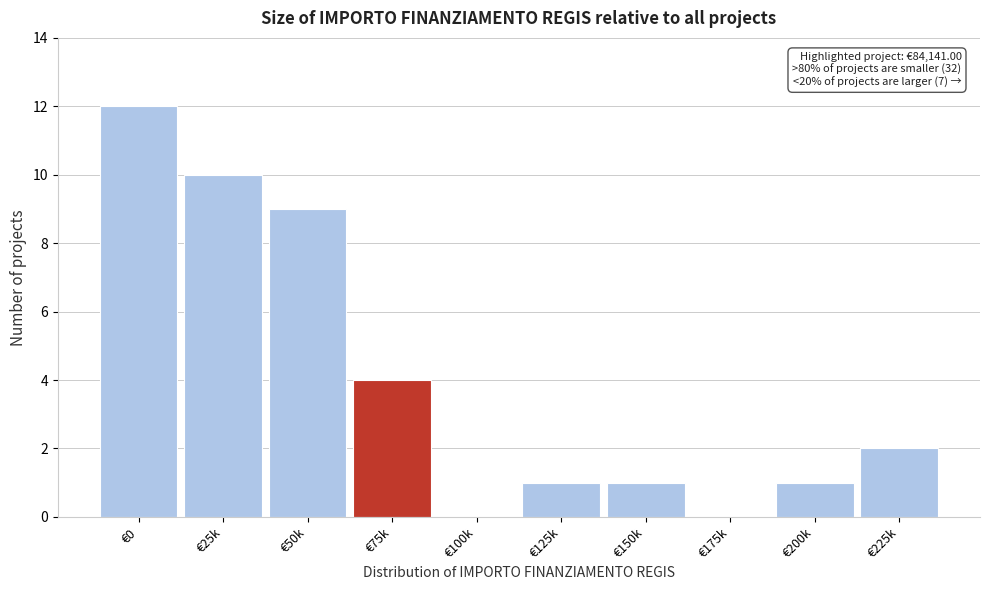

Reading left to right, list all the values displayed in this chart.

€0=12	€25k=10	€50k=9	€75k=4	€100k=0	€125k=1	€150k=1	€175k=0	€200k=1	€225k=2